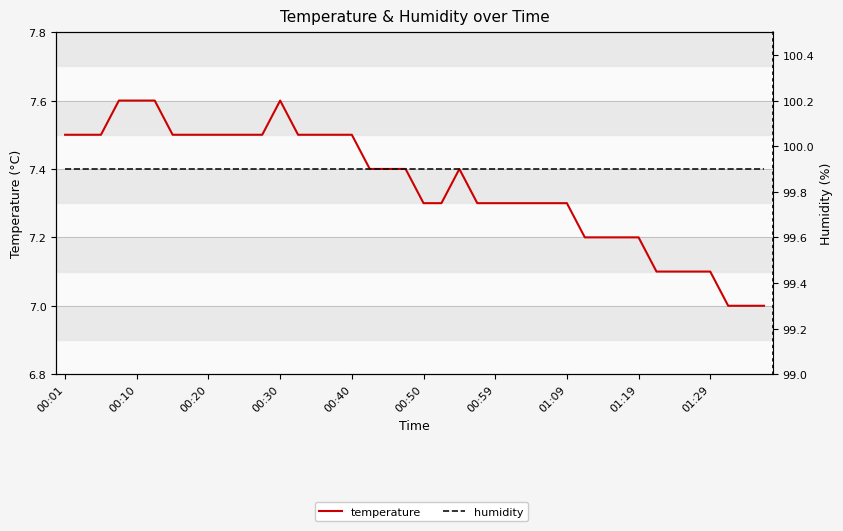

Is the value of humidity at 14 greater than the value of temperature at 13?

Yes